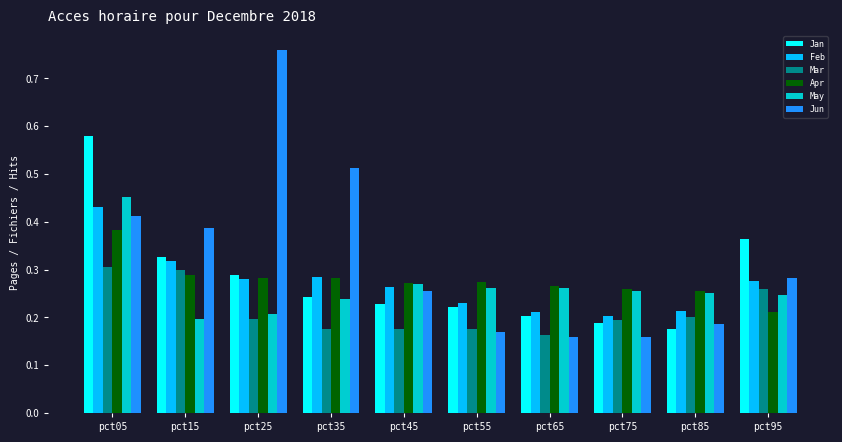

Which category has the highest value across all series?

pct25